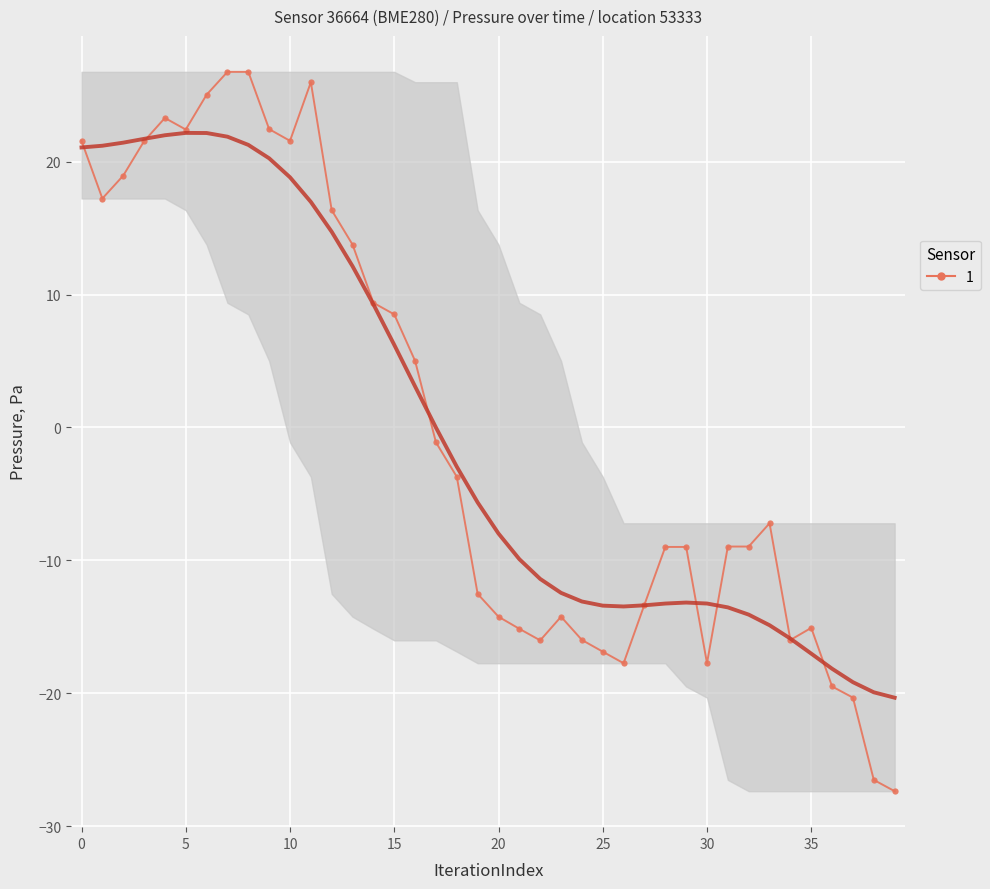

What is the sum of the values at 29 and 37?

-29.3